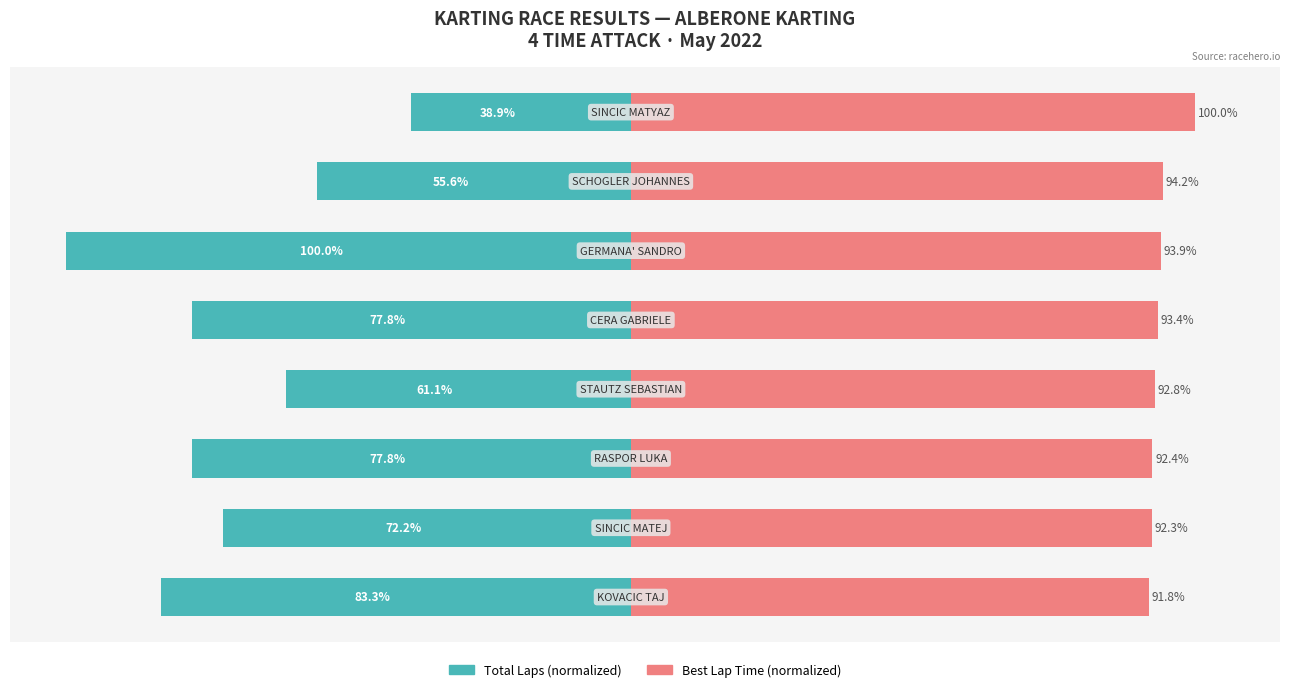

Reading right to left, list all the values displayed in this chart.

Total Laps (normalized): -38.9	-55.6	-100.0	-77.8	-61.1	-77.8	-72.2	-83.3
Best Lap Time (normalized): 100.0	94.2	93.9	93.4	92.8	92.4	92.3	91.8